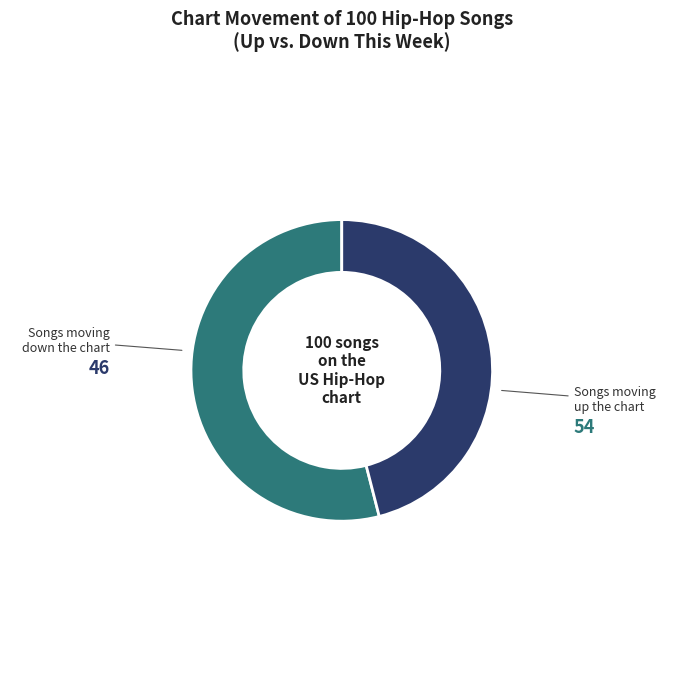

Does any single category account for the majority?

Yes